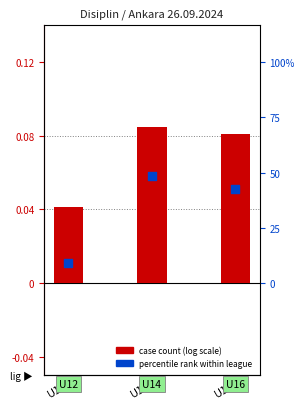

Which series has the largest Y range (max minus min)?

percentile rank within league